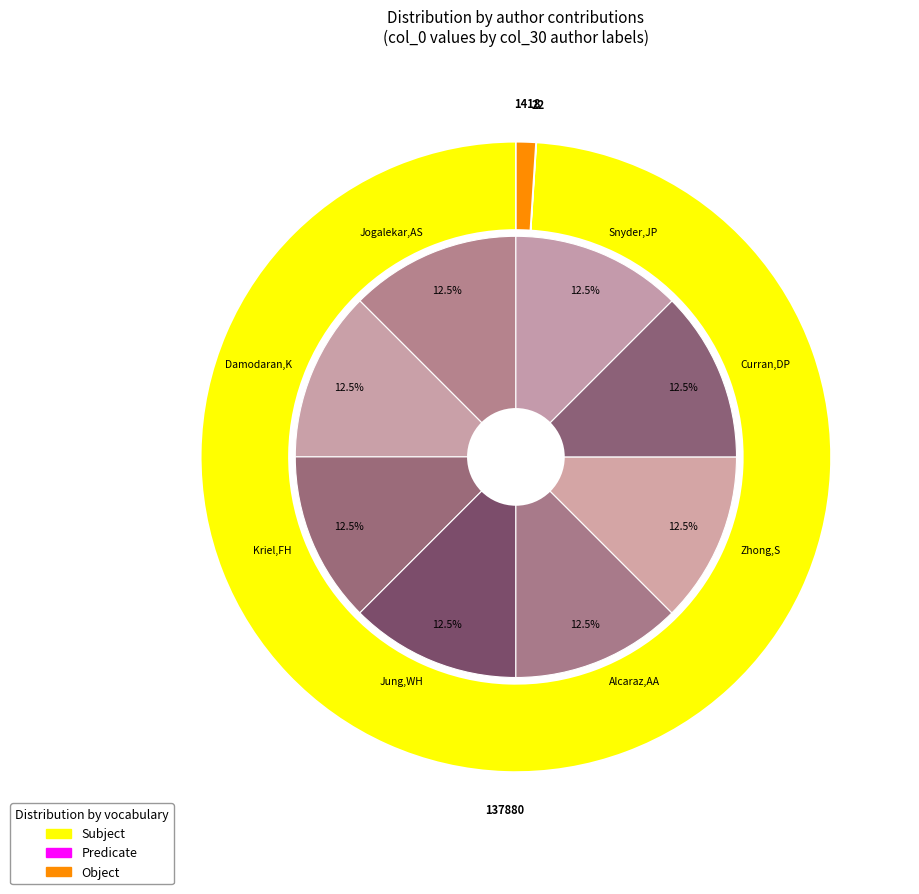

How many slices are in this pie chart?

8